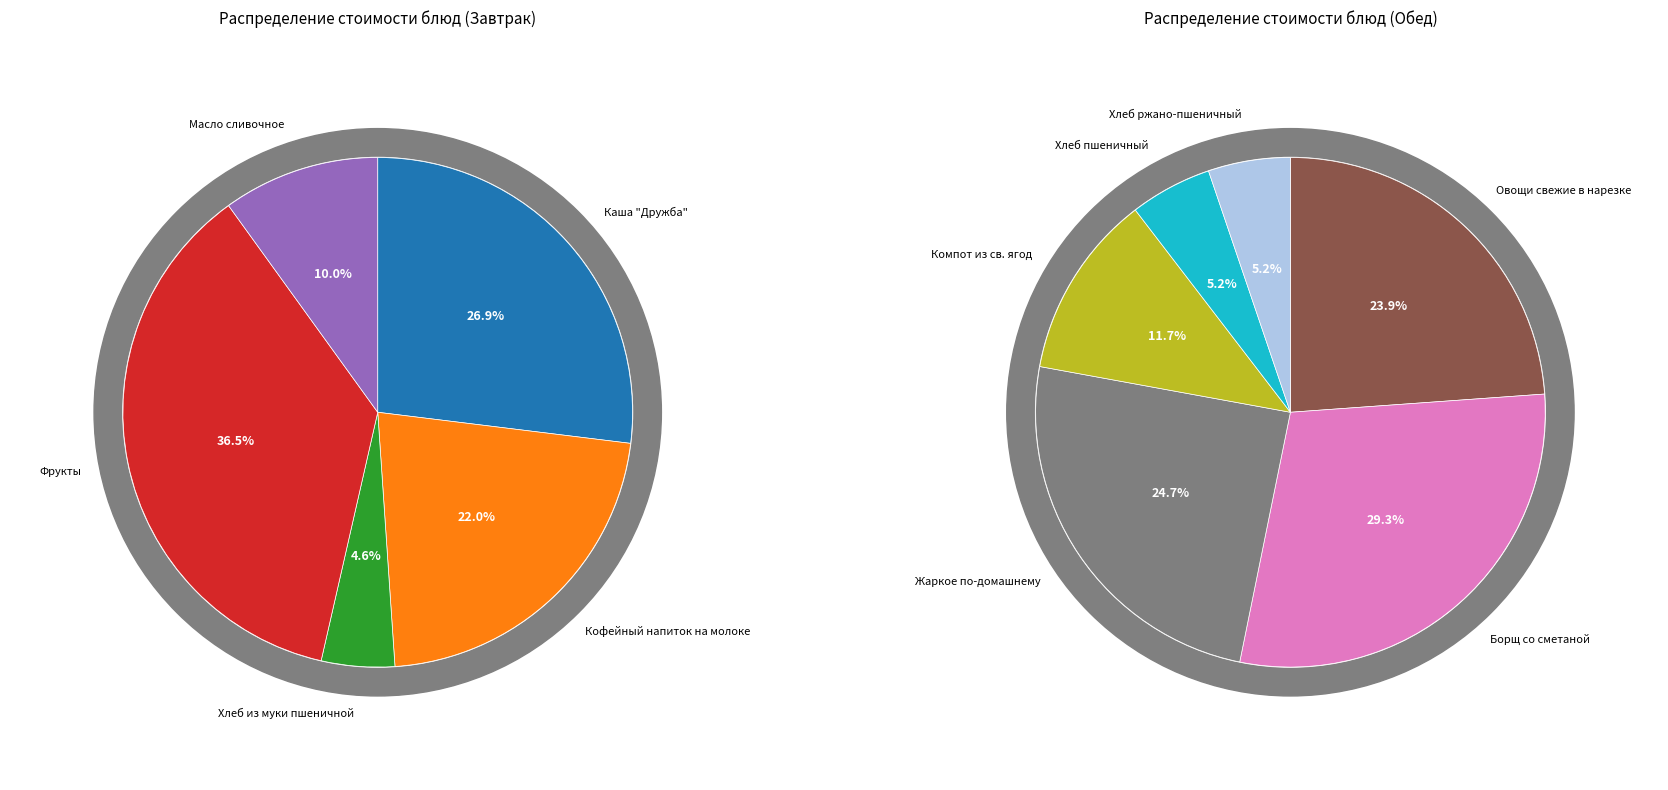

Is it true that Хлеб ржано-пшеничный is 14% of the pie?

False